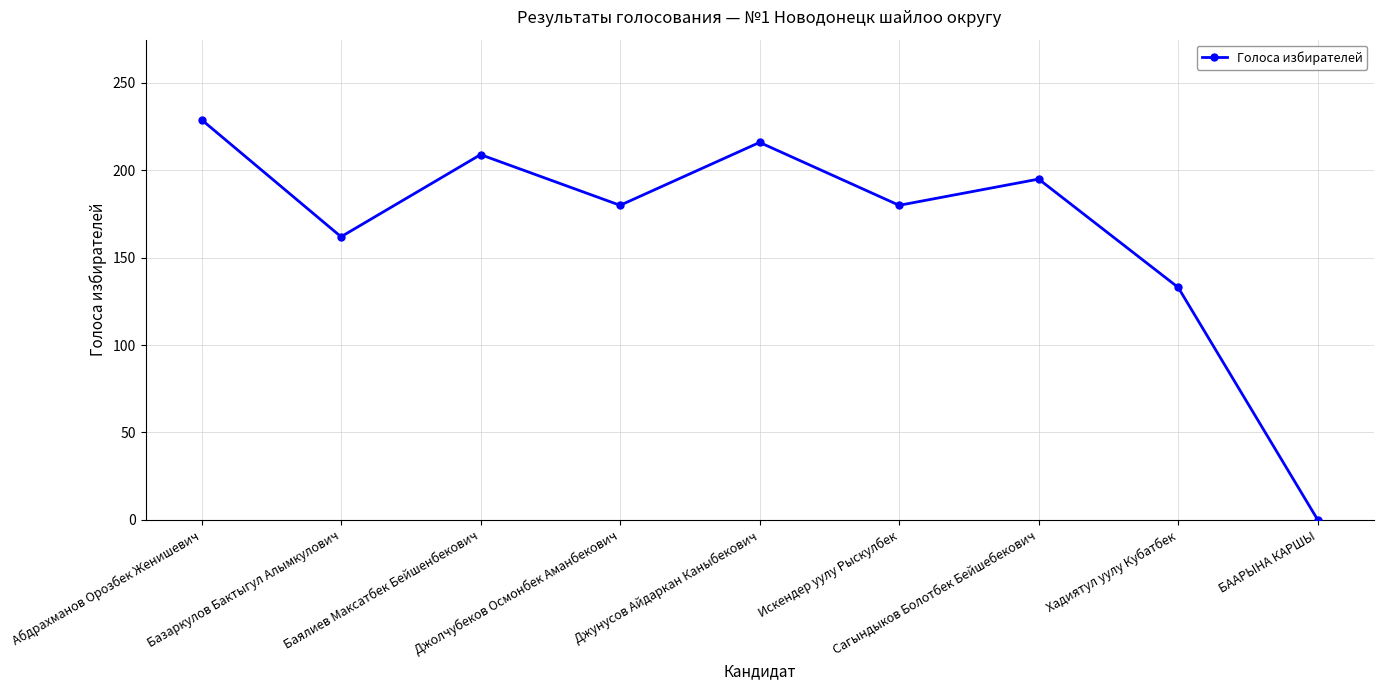

Is this an area chart (filled region under the line)?

No